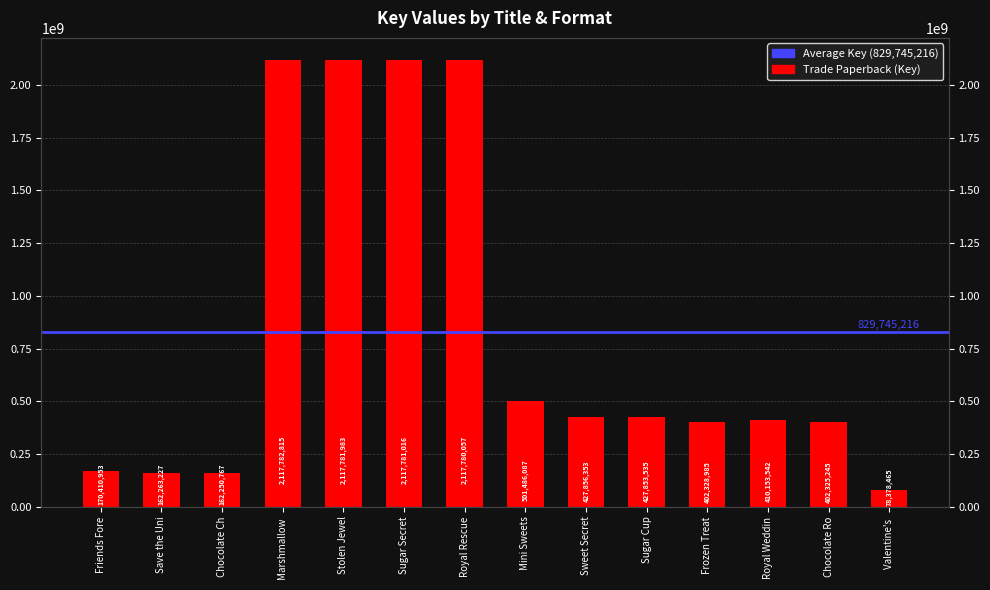

At which category does the chart reach its peak across all series?

Marshmallow 